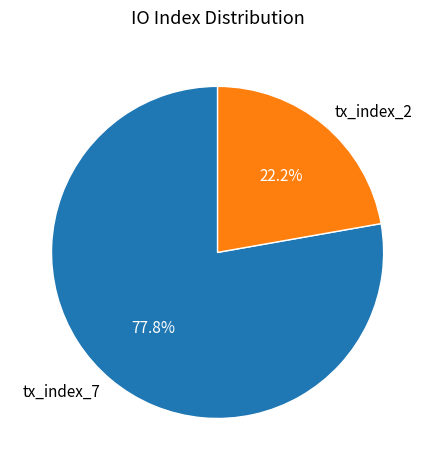

Does tx_index_2 account for over 50% of the chart?

No